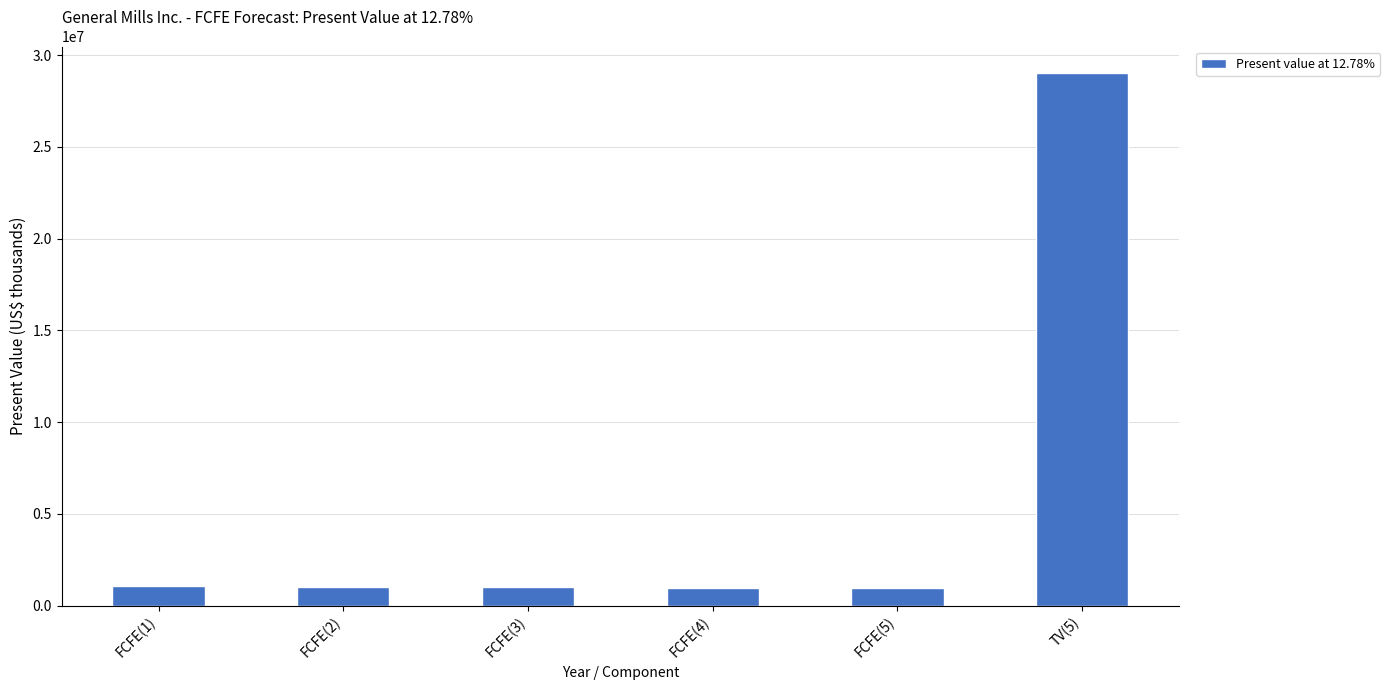

Is it true that the value at FCFE(2) is 1038138?

True